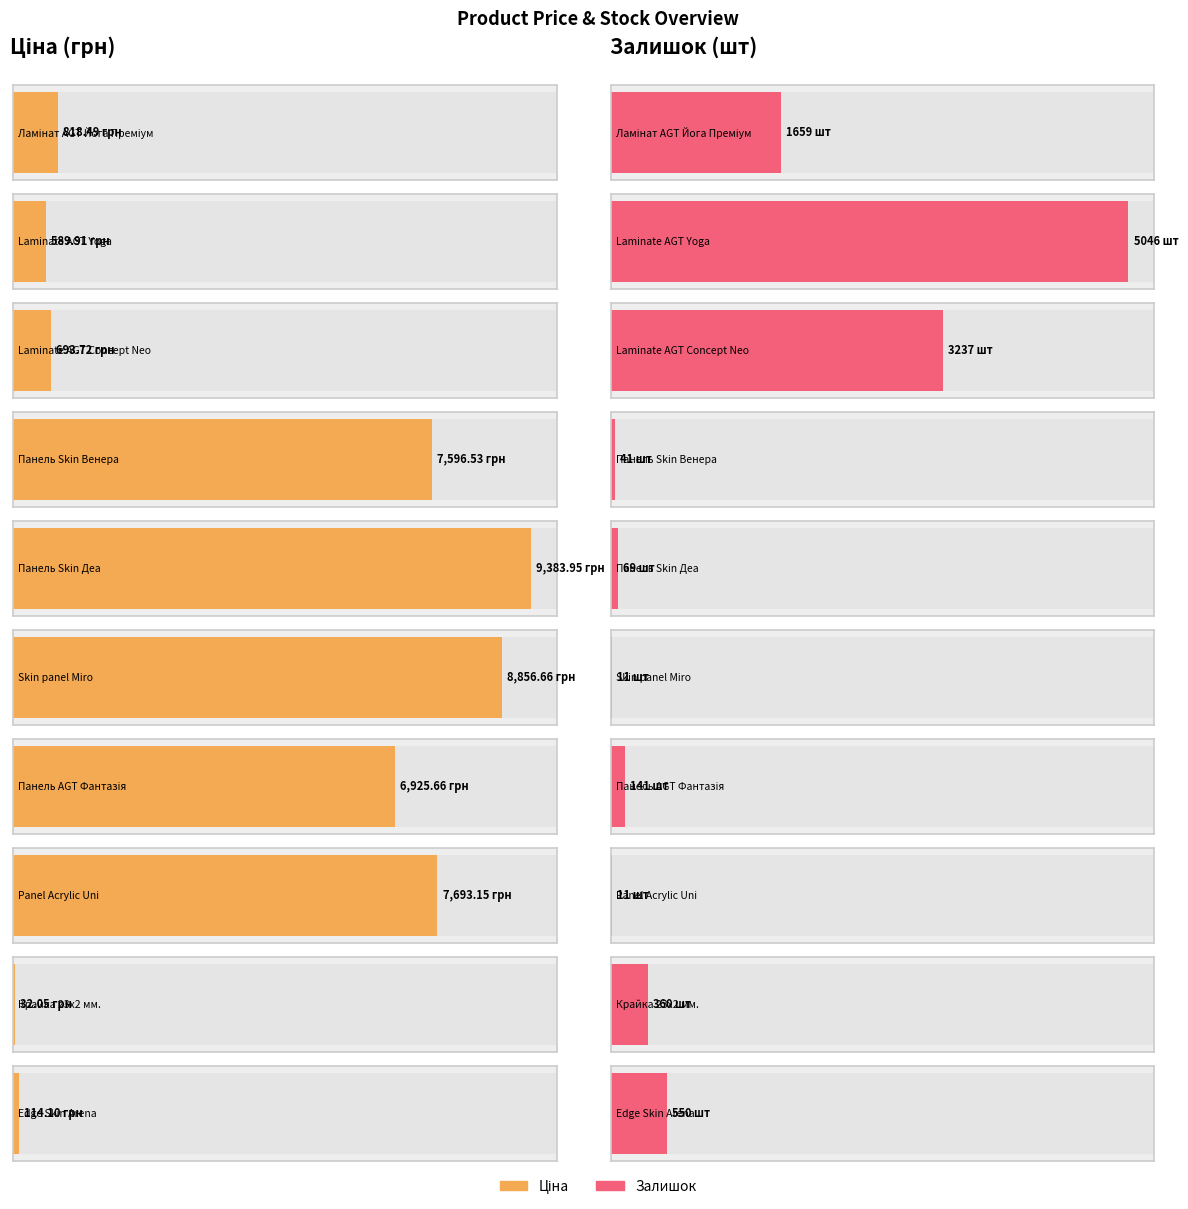

At which category is the sum across all series the highest?

Панель Skin Деа